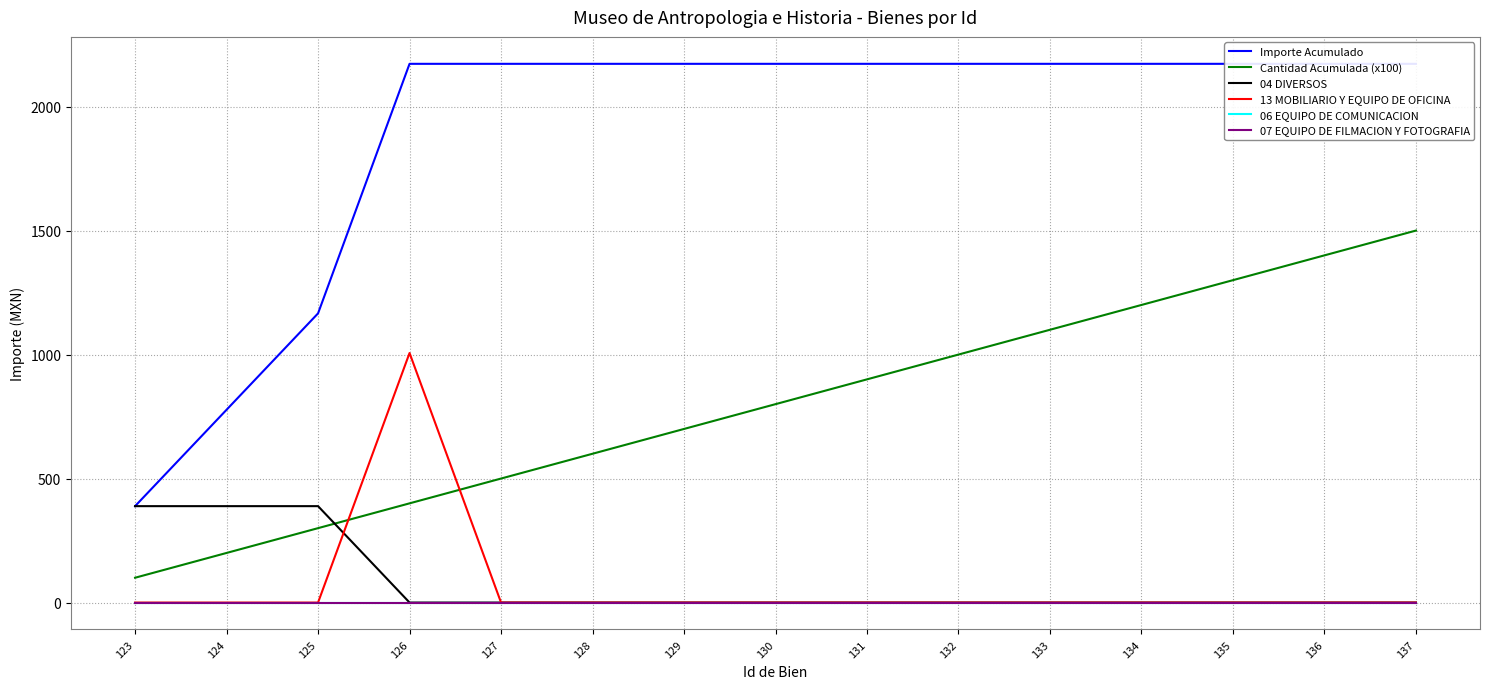

Which series changed the most between 123 and 133?

Importe Acumulado